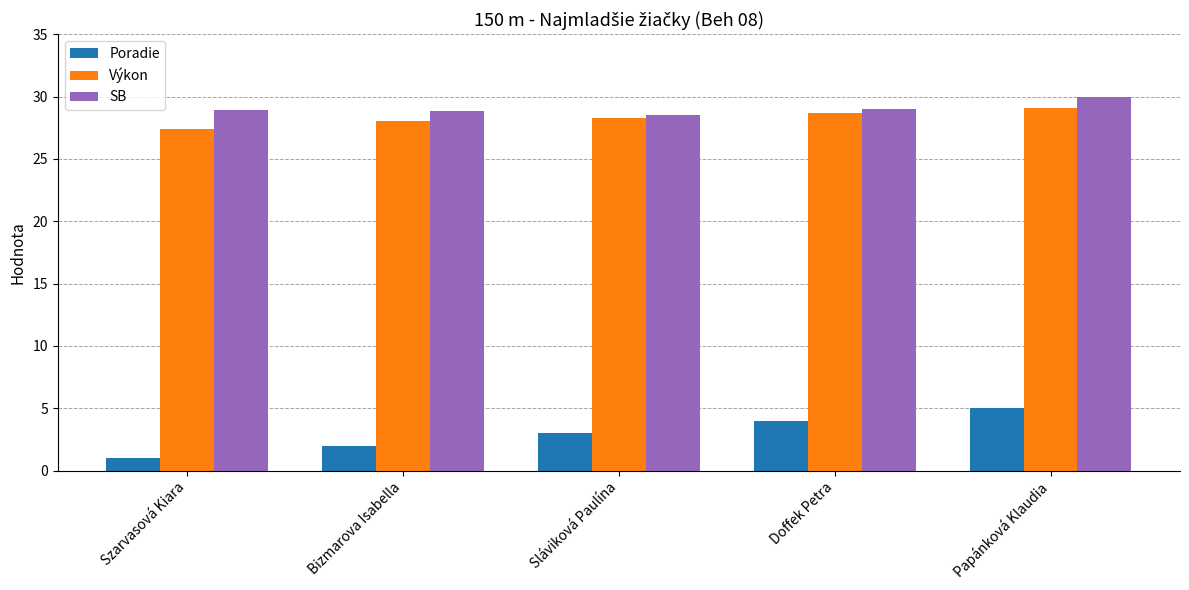

Which series has the largest range (max minus min)?

Poradie